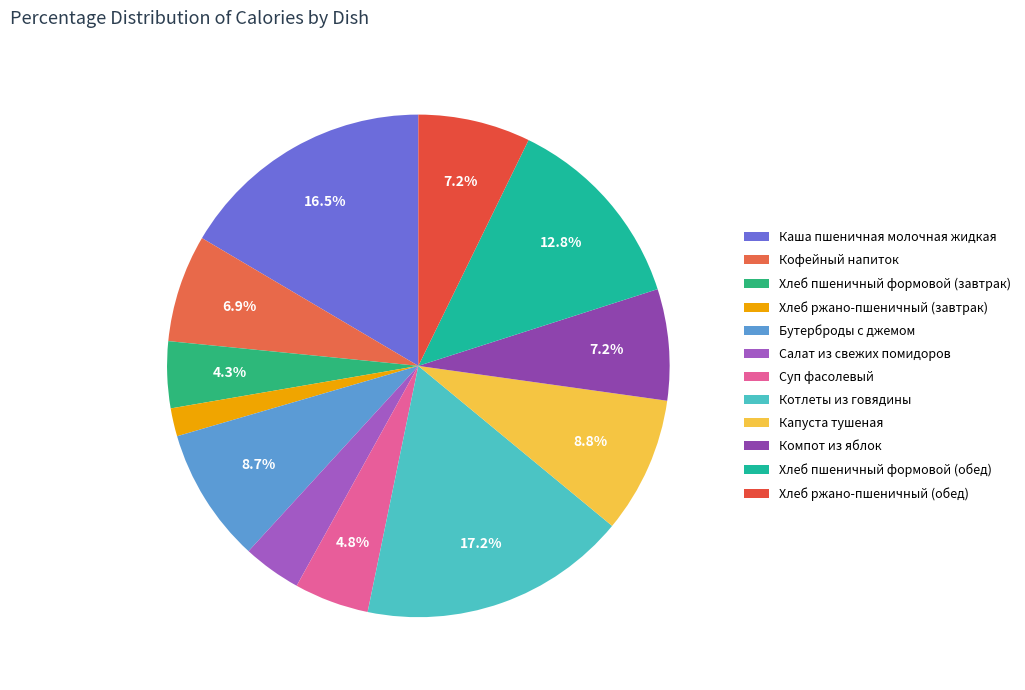

To the nearest percent, what percentage of the pie is Каша пшеничная молочная жидкая?

17%